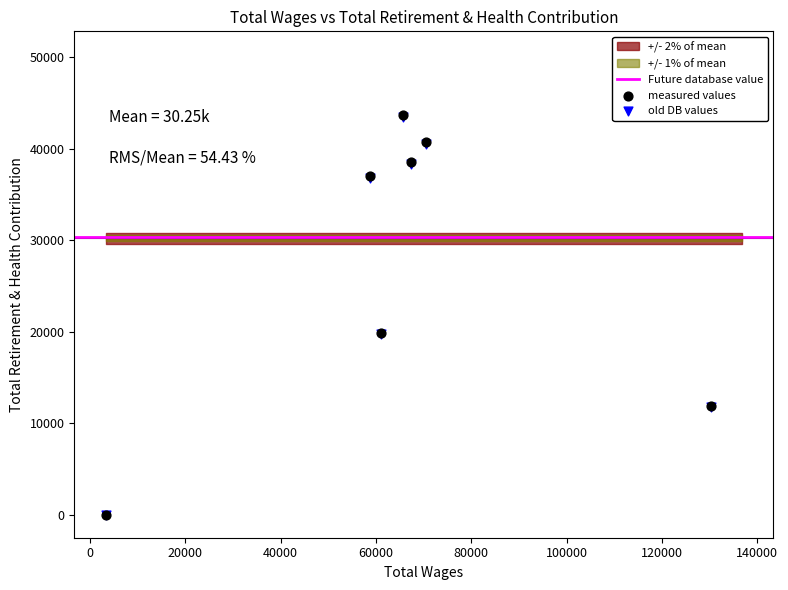

What is the change in value from 61086.0 to 3372.0?

-19829